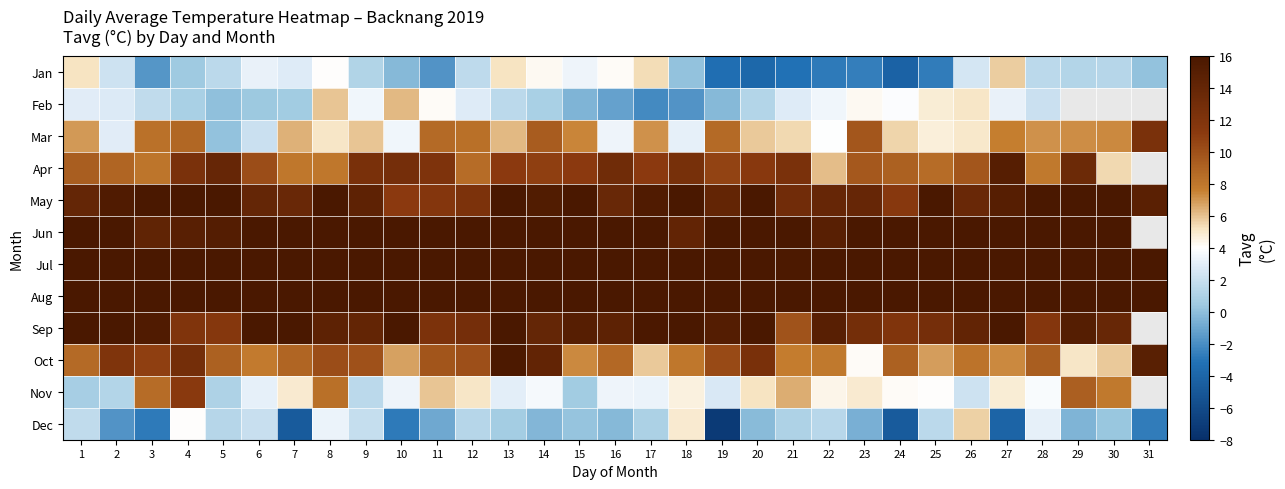

List the series in order of their peak value, highest first.

Jul, Aug, Jun, Sep, May, Oct, Apr, Mar, Nov, Feb, Jan, Dec